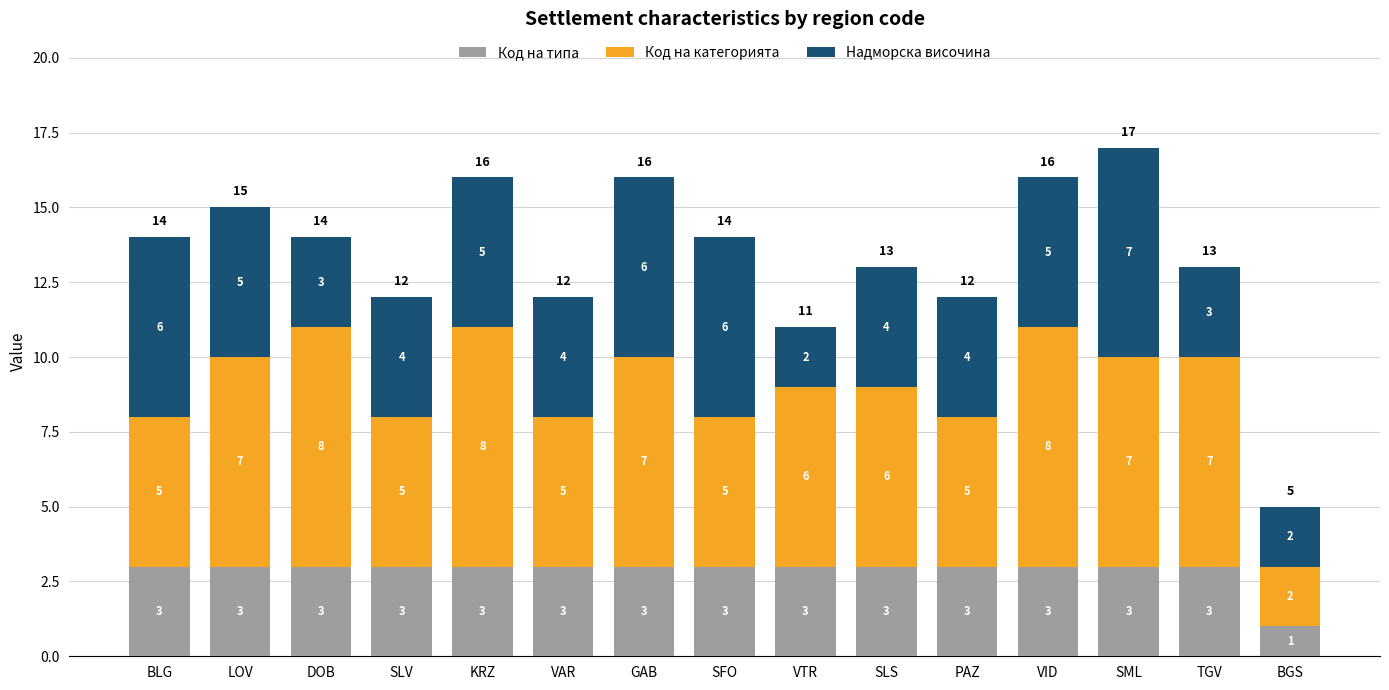

Which category has the lowest value in the Код на типа series?

BGS